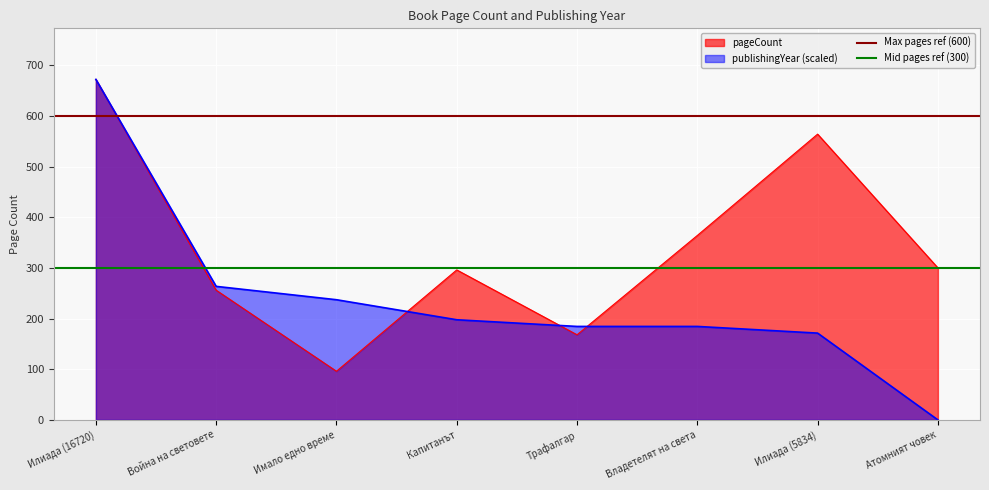

How many lines are shown in the chart?

2